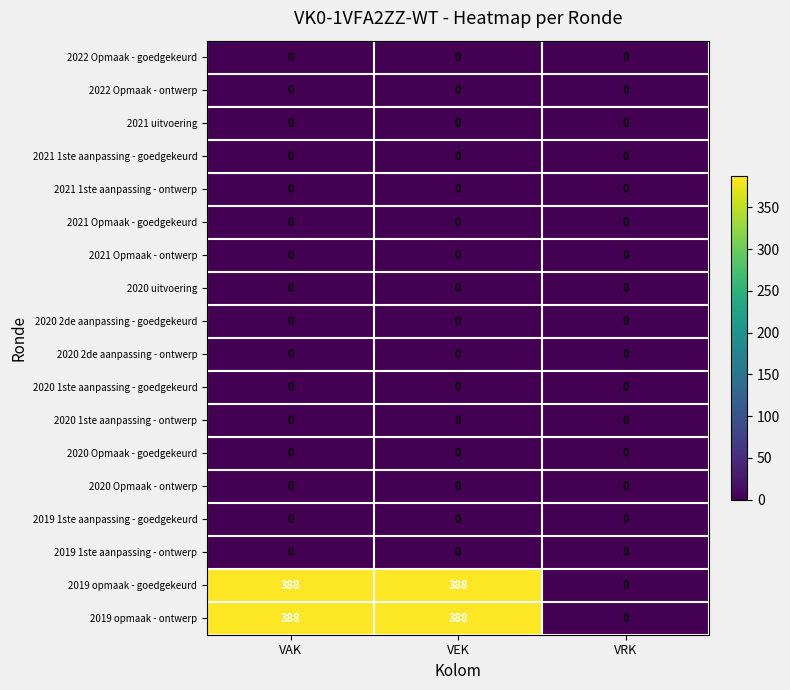

What is the total value across all series at VEK?

776